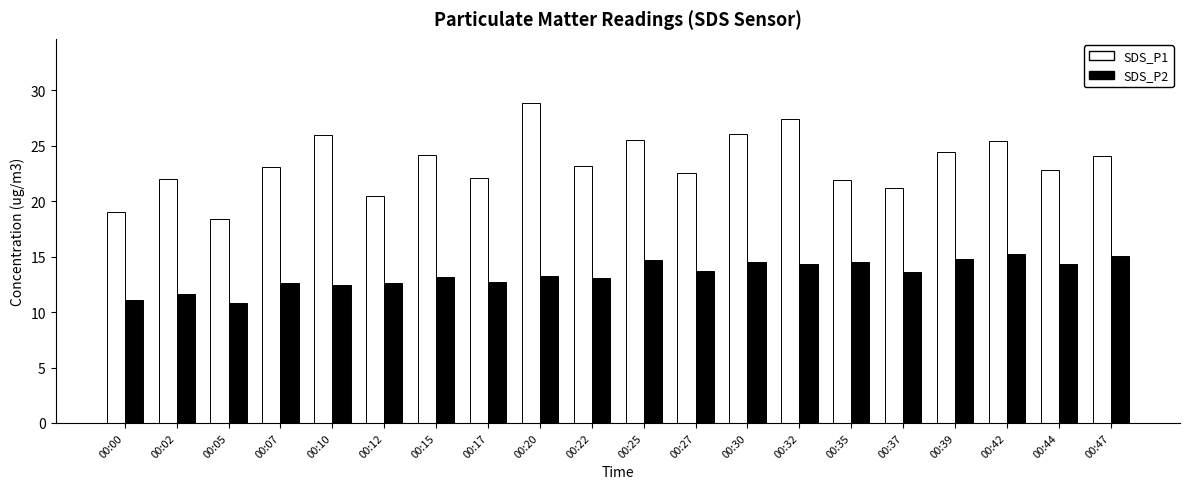

Which series has the largest range (max minus min)?

SDS_P1